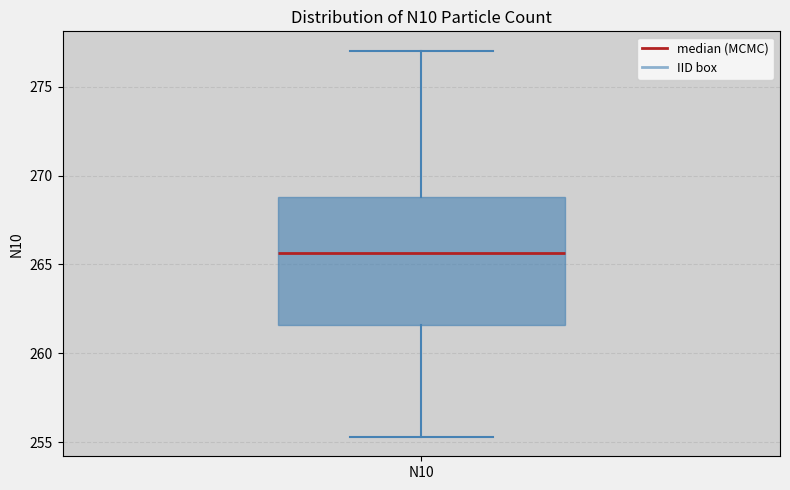

Read this box plot against the y-axis: the position of the median line, the range covered by the box, and the ends of both whiskers. The values are not printed on the chart, so give them approximately, as read against the axis.

median 265.5, box 261.5 to 269.0, whiskers 255.5 to 277.0